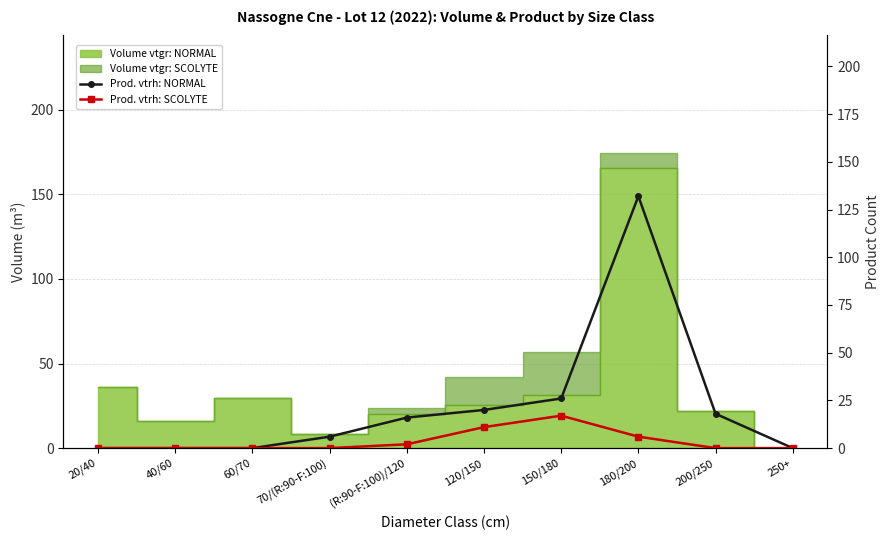

Reading right to left, transcribe all the data shown in this chart.

Prod. vtrh: NORMAL: 0	18	132	26	20	16	6	0	0	0
Prod. vtrh: SCOLYTE: 0	0	6	17	11	2	0	0	0	0